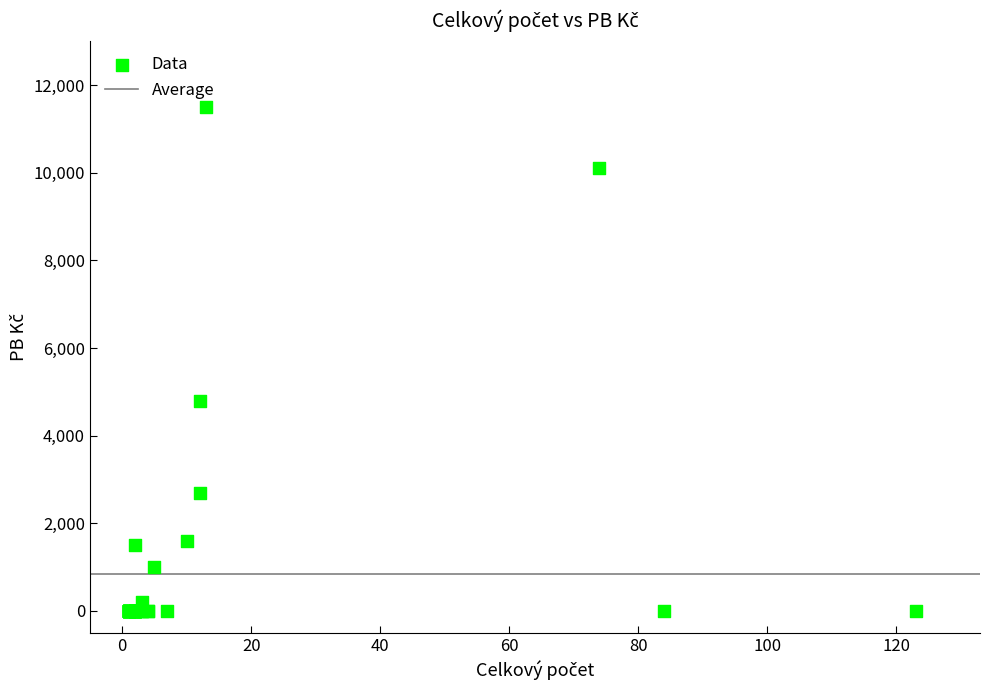

What Y value in the scatter plot is closest to 5750?

4800